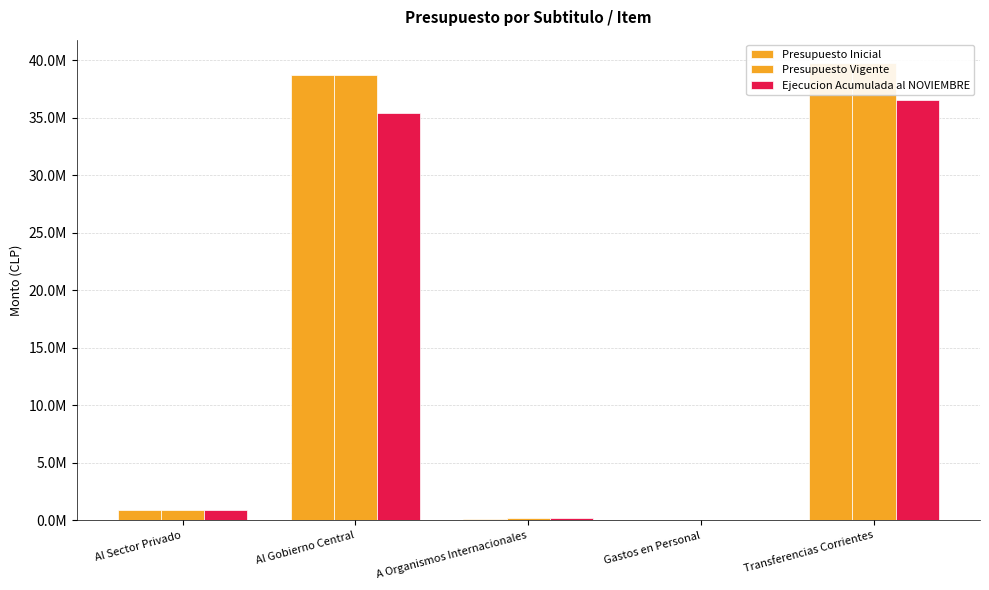

What is the value of the Ejecucion Acumulada al NOVIEMBRE bar at the 2nd from the left?

35393204